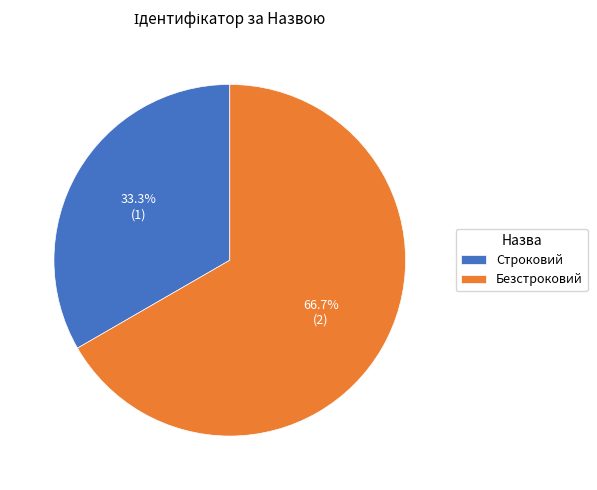

What is the smallest slice in the pie chart?

Строковий